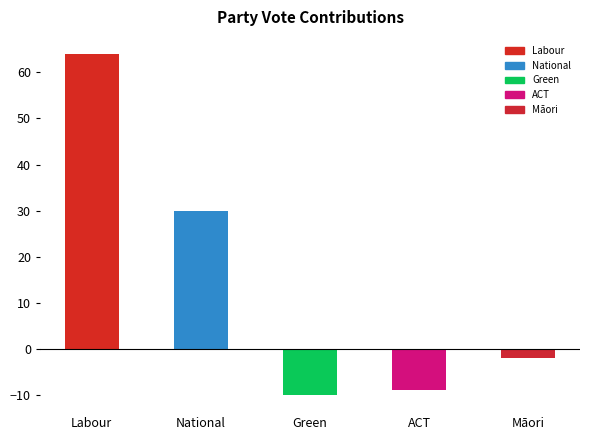

List the labels in order of value, smallest first.

Green, ACT, Māori, National, Labour